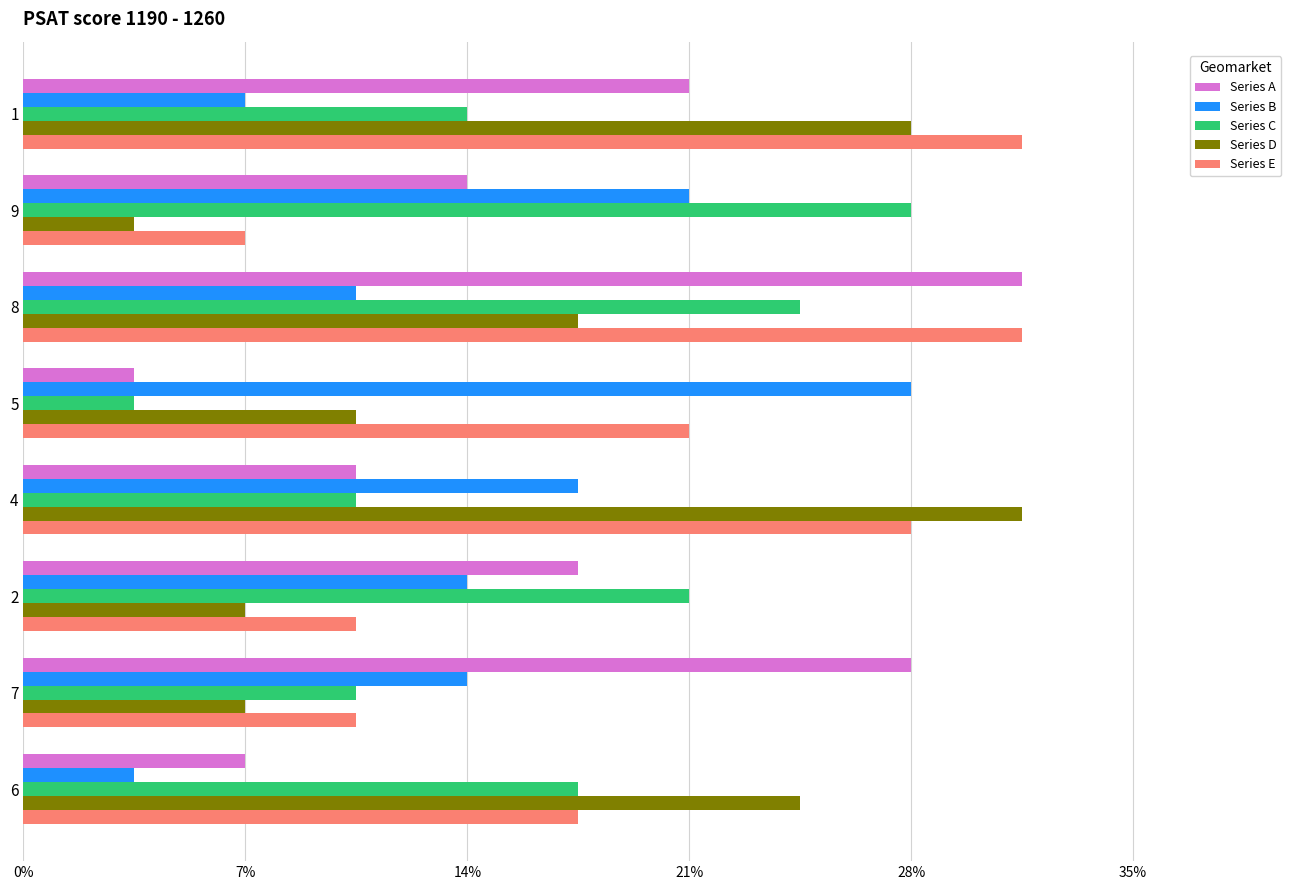

What are all the series names shown in the legend?

Series A, Series B, Series C, Series D, Series E